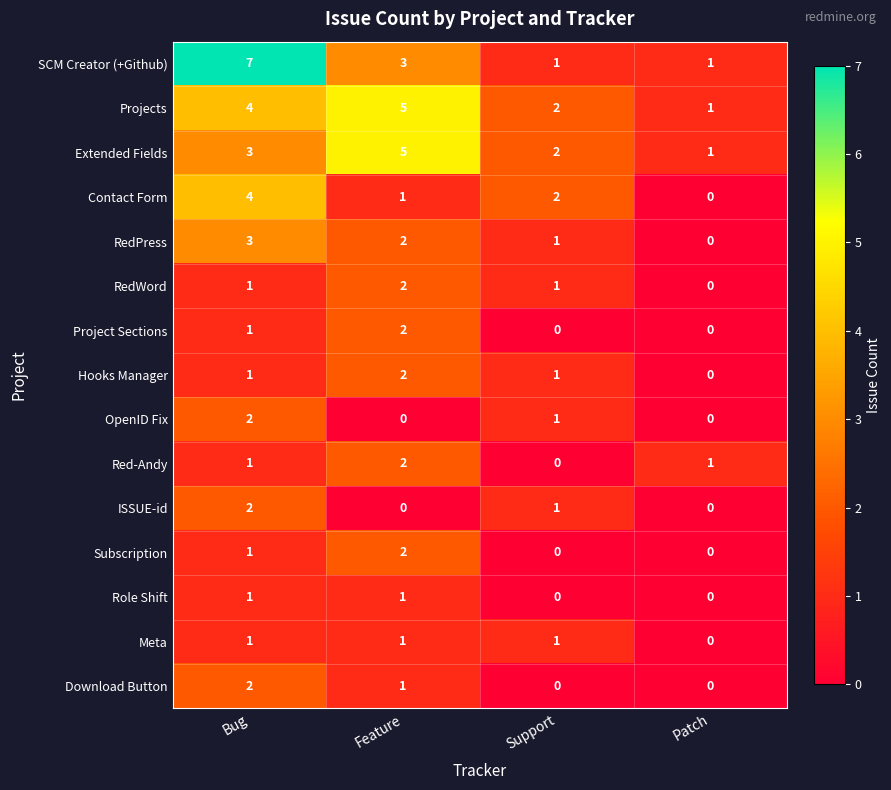

At which label is Subscription closest to 1?

Bug